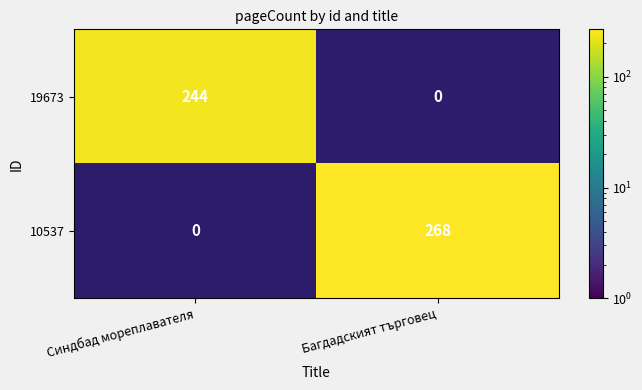

True or false: 19673 has a value of 244 at Синдбад мореплавателя.

True